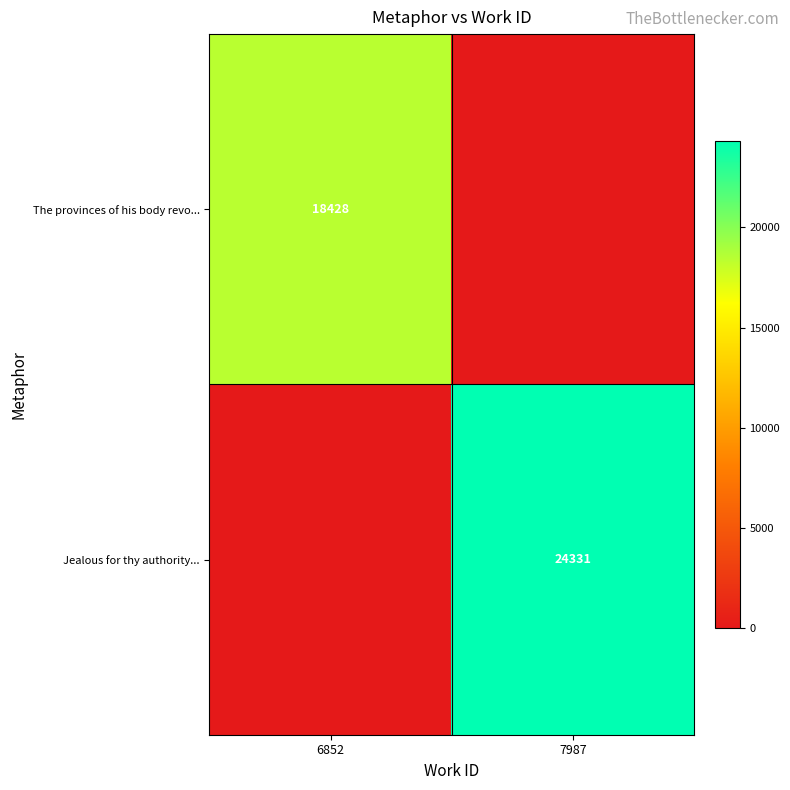

Is the value of Jealous for thy authority... at 7987 greater than the value of The provinces of his body revo... at 6852?

Yes